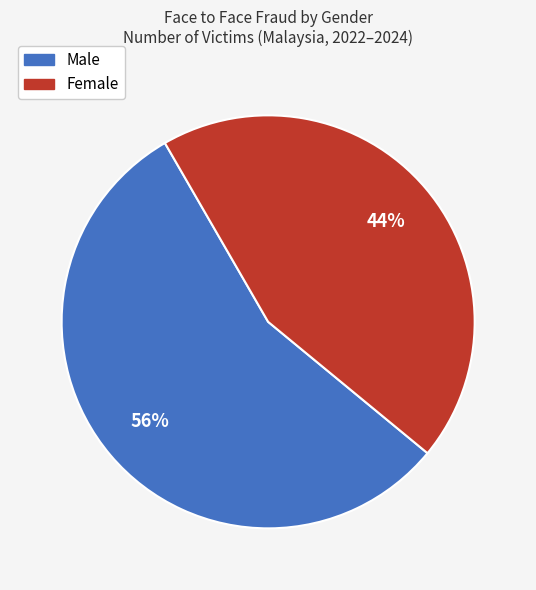

Is it true that Male is 47% of the pie?

False